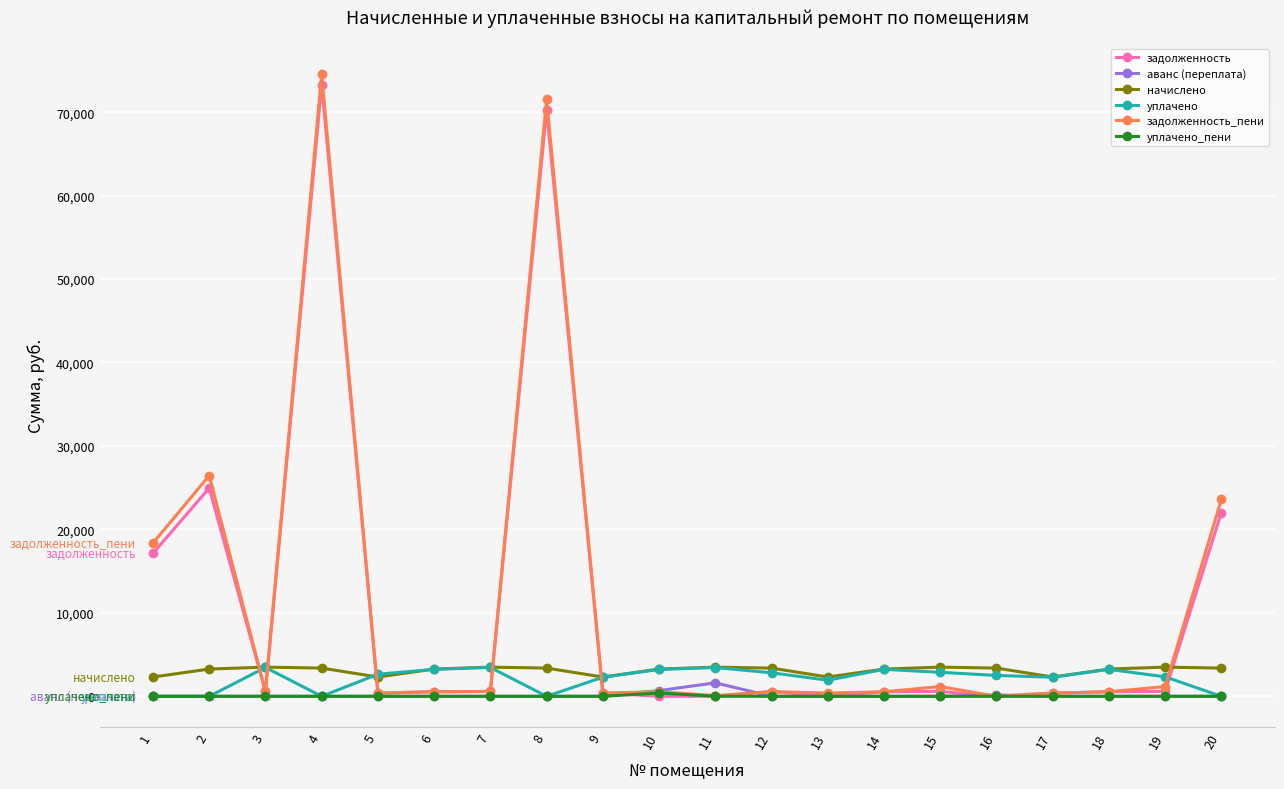

How many data points does each series have?

20